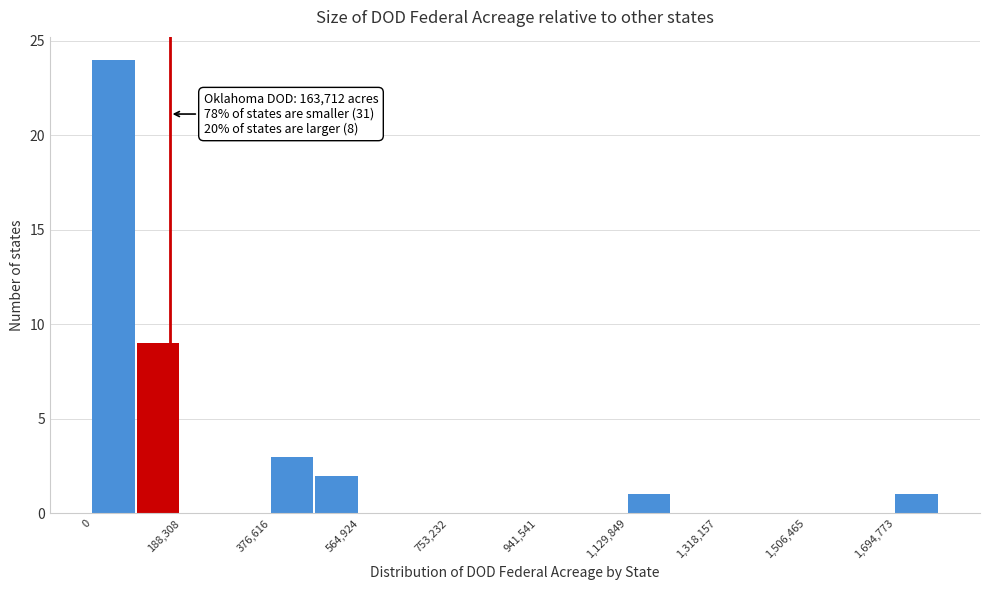

Which range on the x-axis has the tallest bar?

0 to 100000